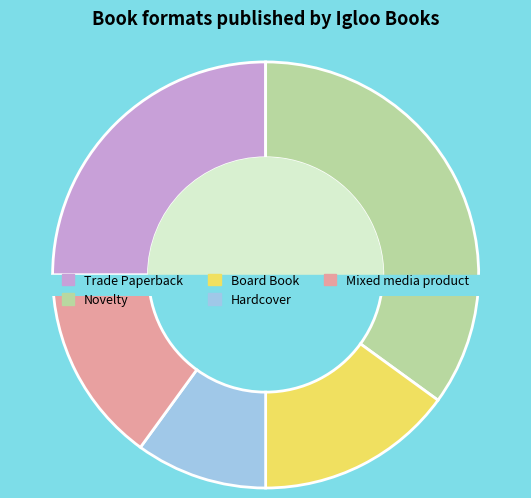

Which has a higher value, Trade Paperback or Novelty?

Novelty